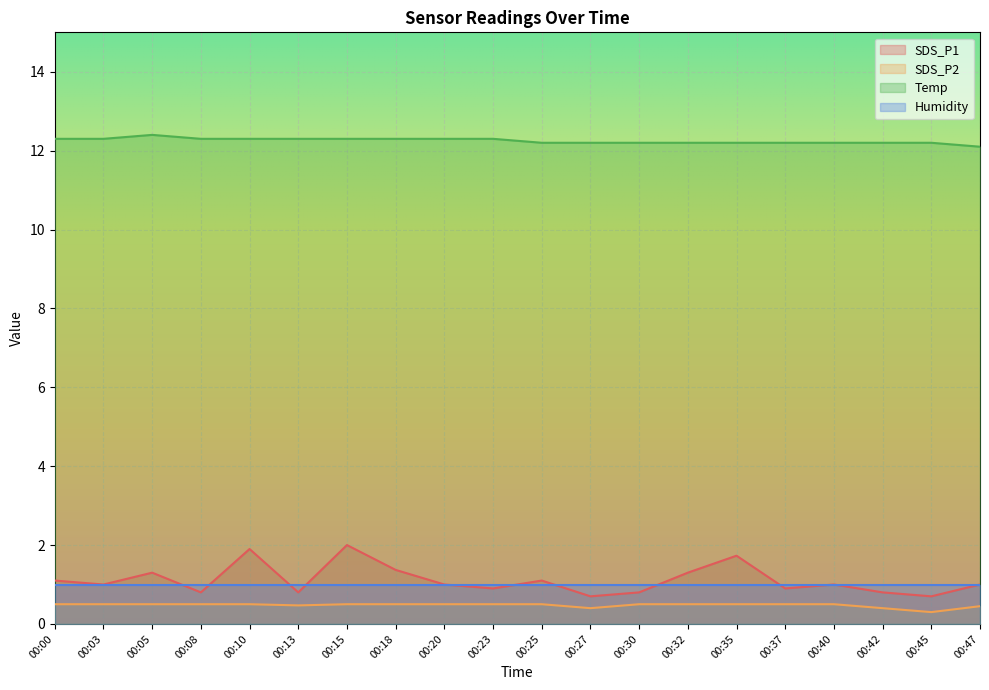

Which series changed the most between 00:18 and 00:25?

SDS_P1